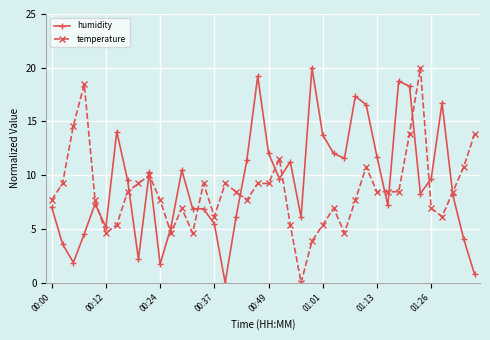

At how many categories does at least one series exceed 11?

20